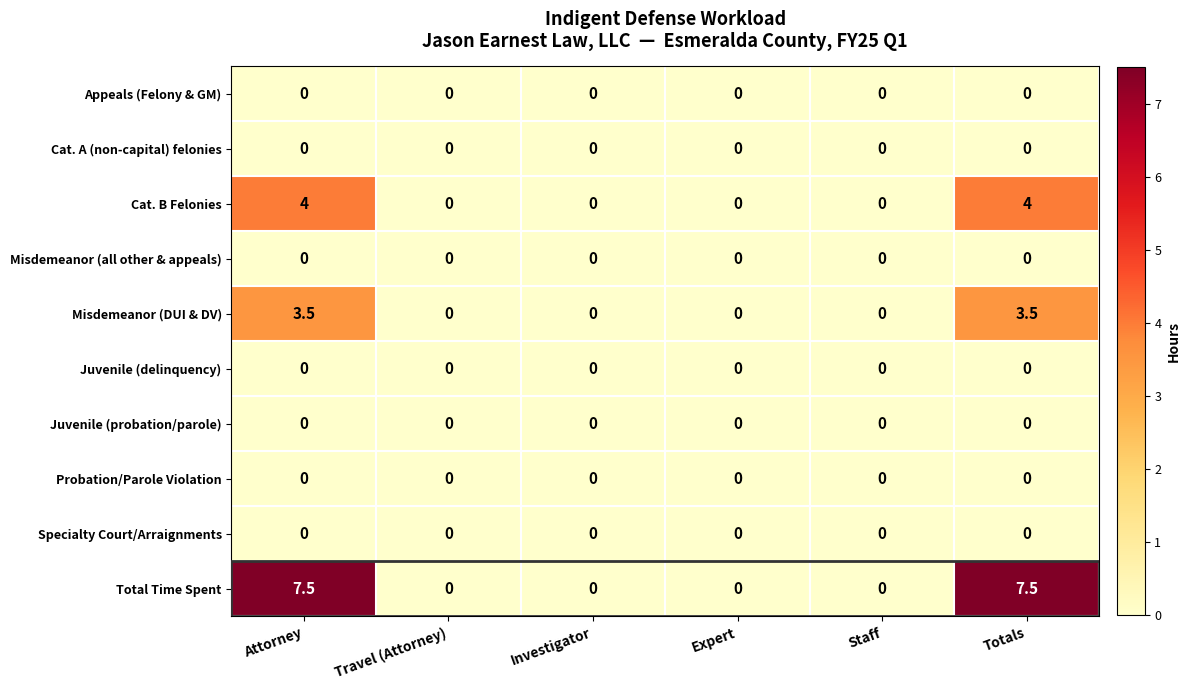

Which series has the largest range (max minus min)?

Total Time Spent